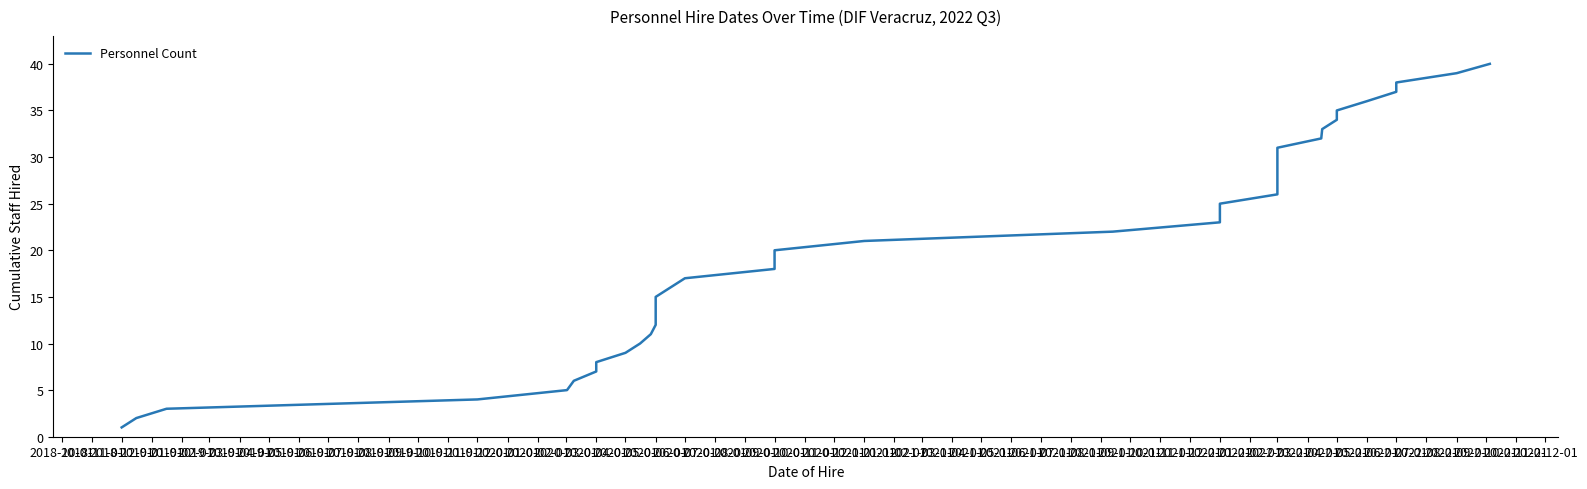

Is this an area chart (filled region under the line)?

No